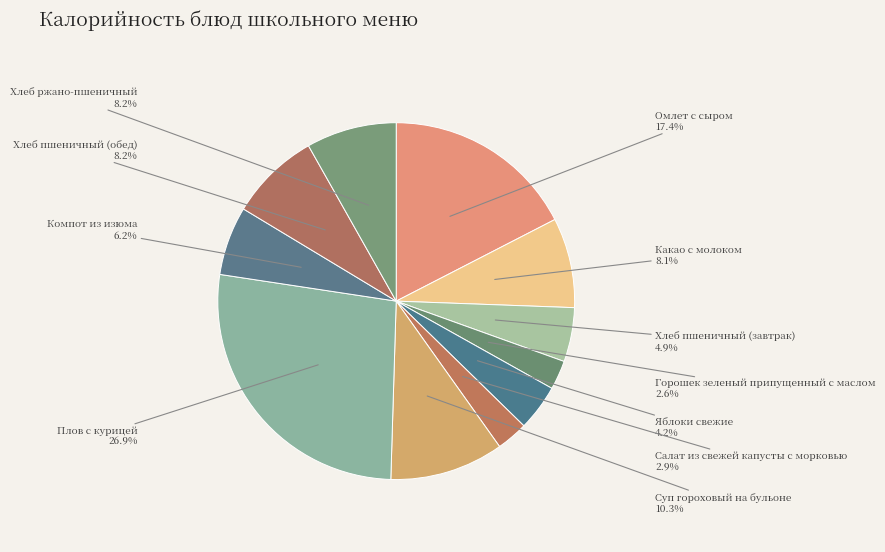

What percentage is the Горошек зеленый припущенный с маслом slice, to the nearest percent?

3%